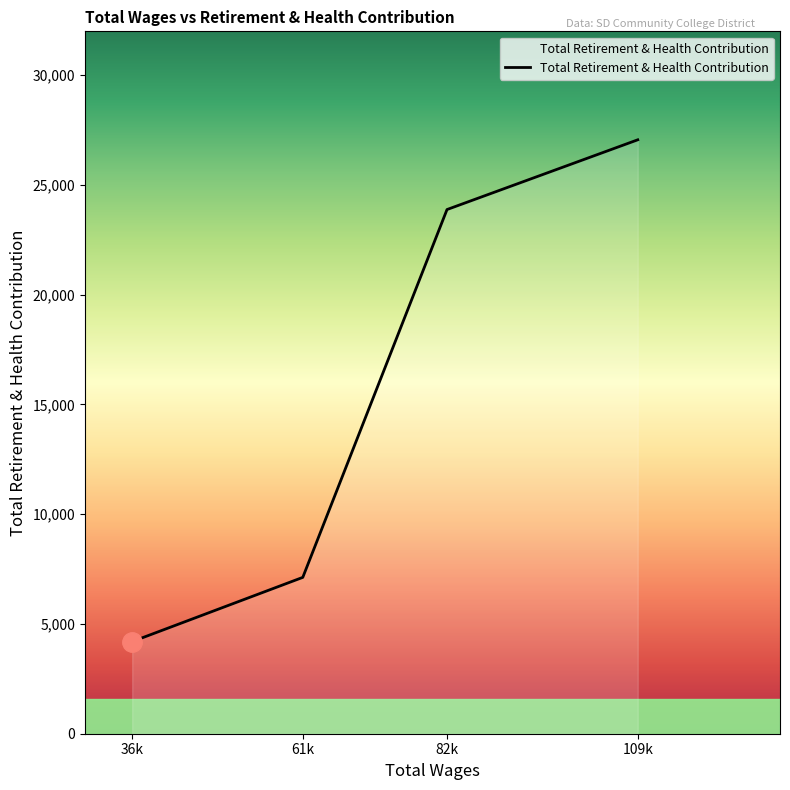

What value does the data have at 61k, to the nearest 10?

7120